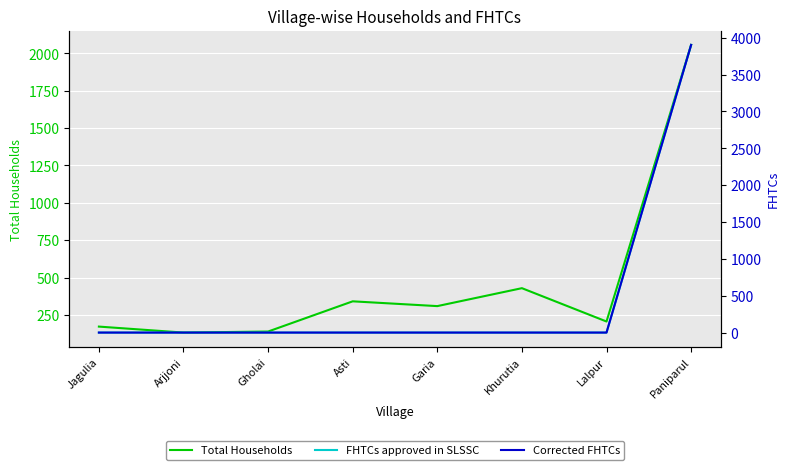

Reading left to right, list all the values displayed in this chart.

Total Households: 172	132	139	341	309	429	206	2056
FHTCs approved in SLSSC: 0	0	0	0	0	0	0	3903
Corrected FHTCs: 0	0	0	0	0	0	0	3903